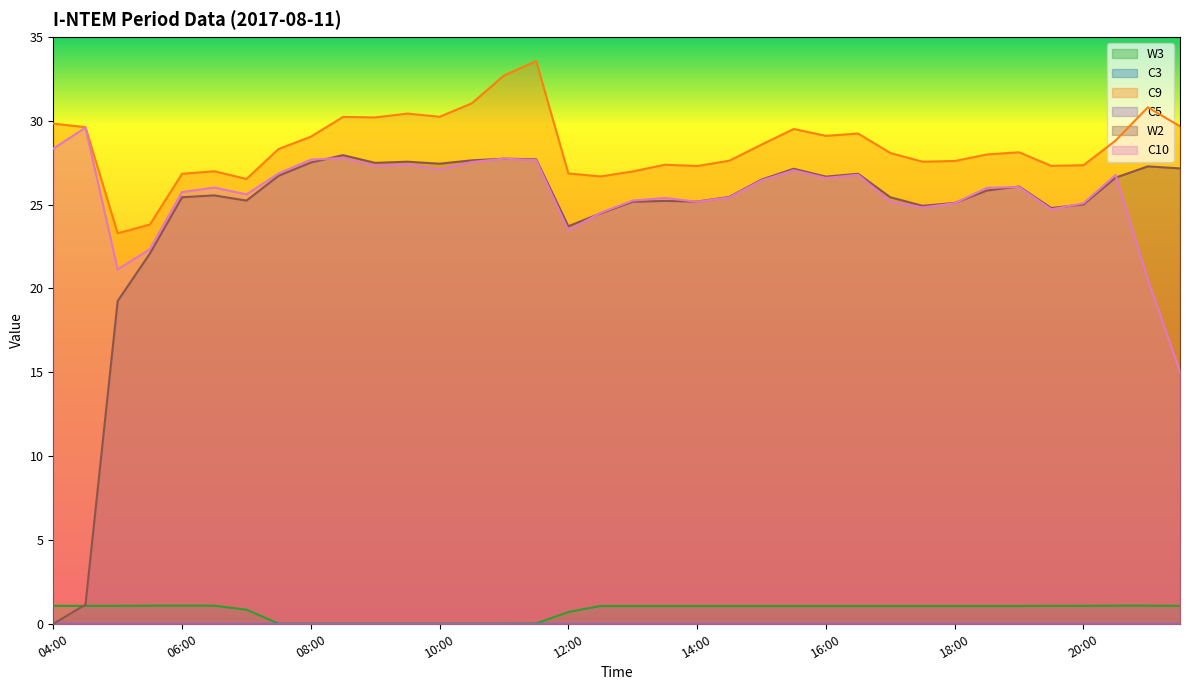

What is the approximate value of W3 at 16:30?

1.1